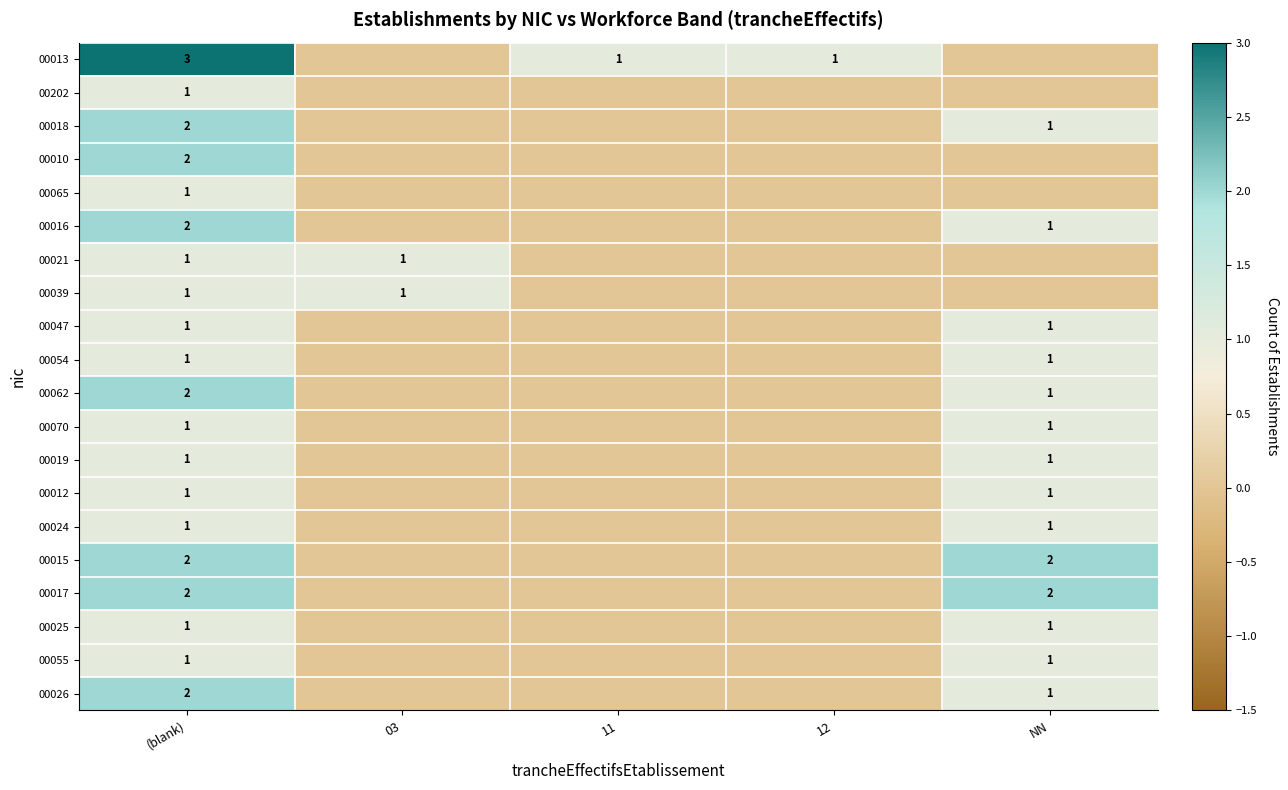

The 00070 series shows 1 at (blank). True or false?

True